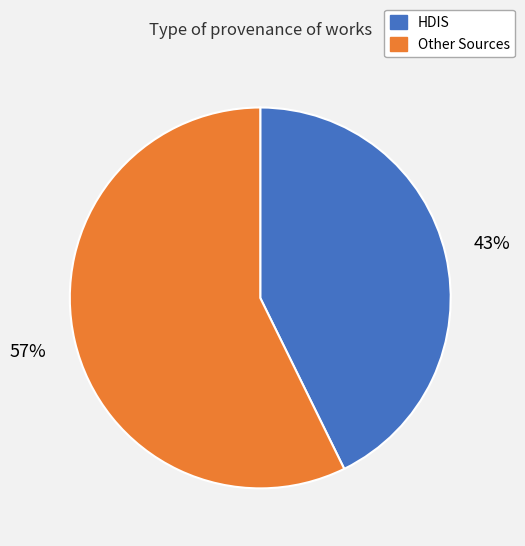

To the nearest percent, what is the average slice percentage?

50%